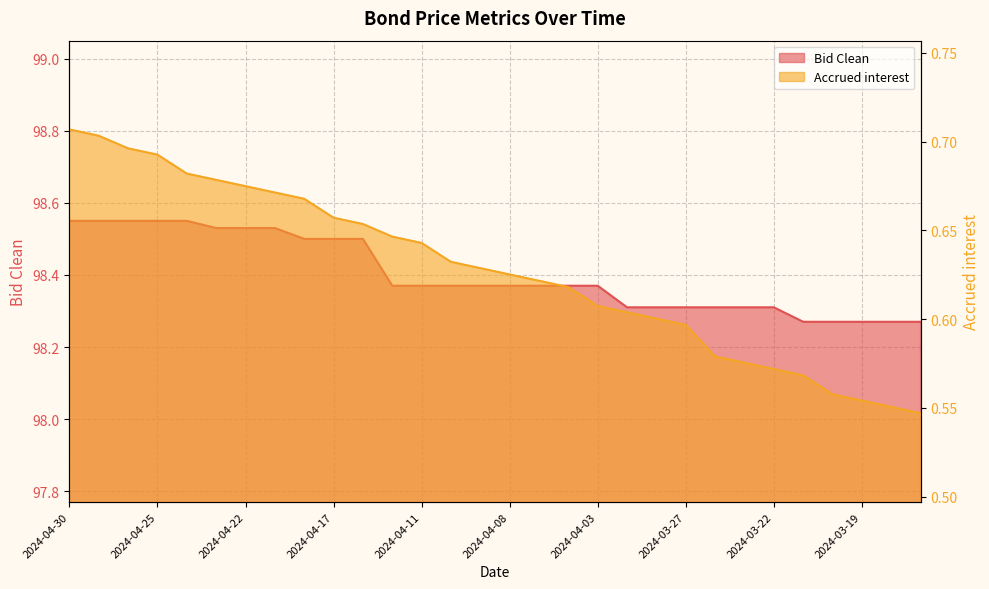

Between 2024-04-09 and 2024-04-22, which is larger?

2024-04-22